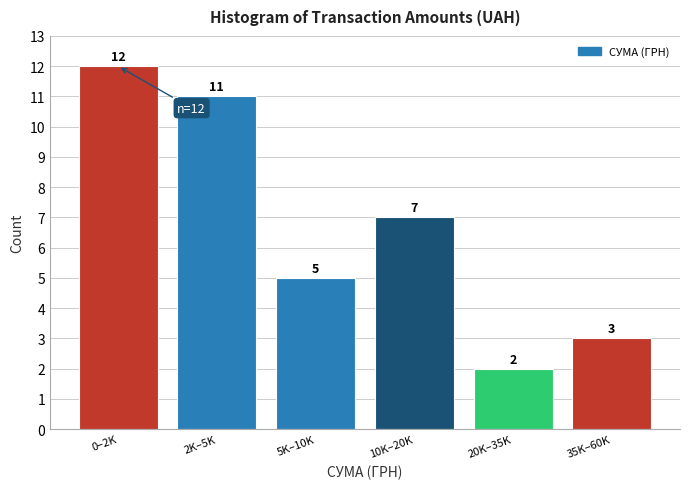

Reading right to left, extract all data points from this chart.

35K–60K=3	20K–35K=2	10K–20K=7	5K–10K=5	2K–5K=11	0–2K=12